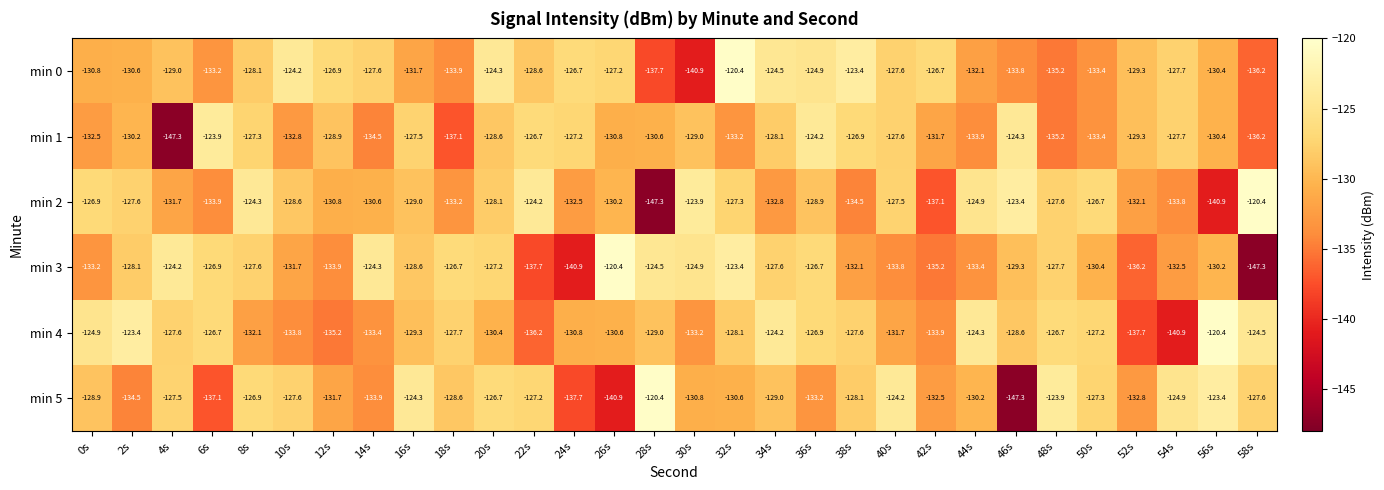

Between 16s and 32s, which series saw the biggest shift?

min 0